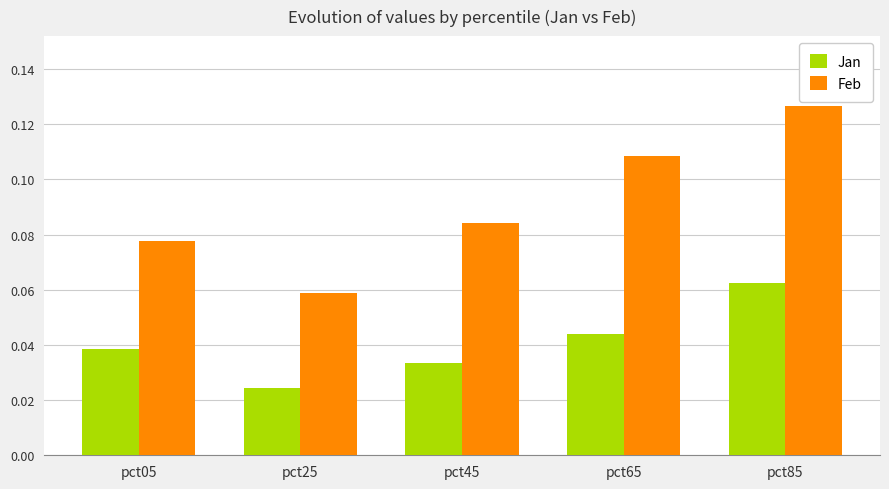

At which label does Jan reach its minimum?

pct25